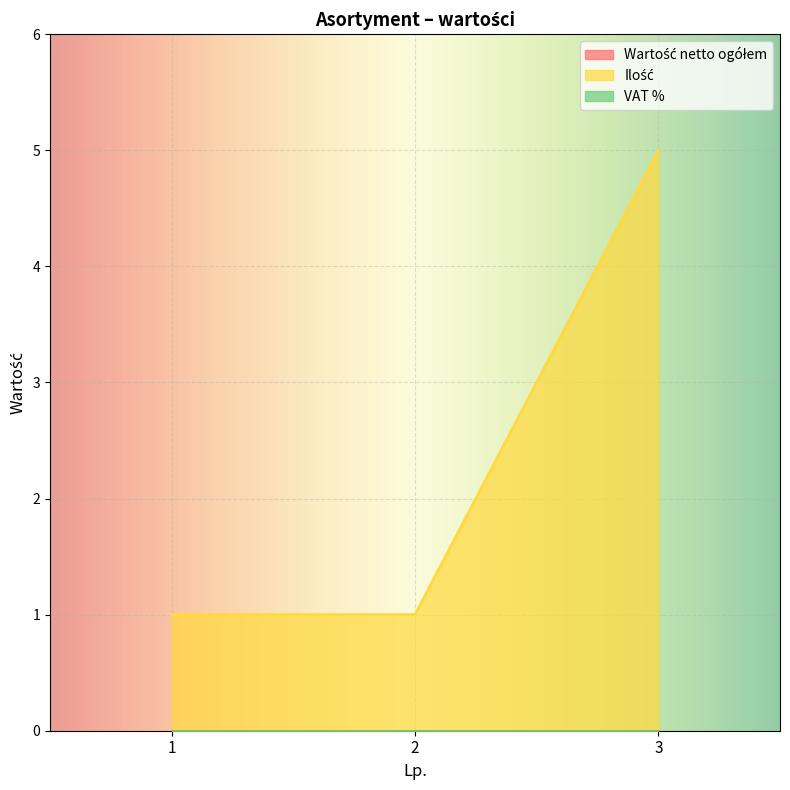

What is the value of the Ilość point at the 2nd from the left?

1